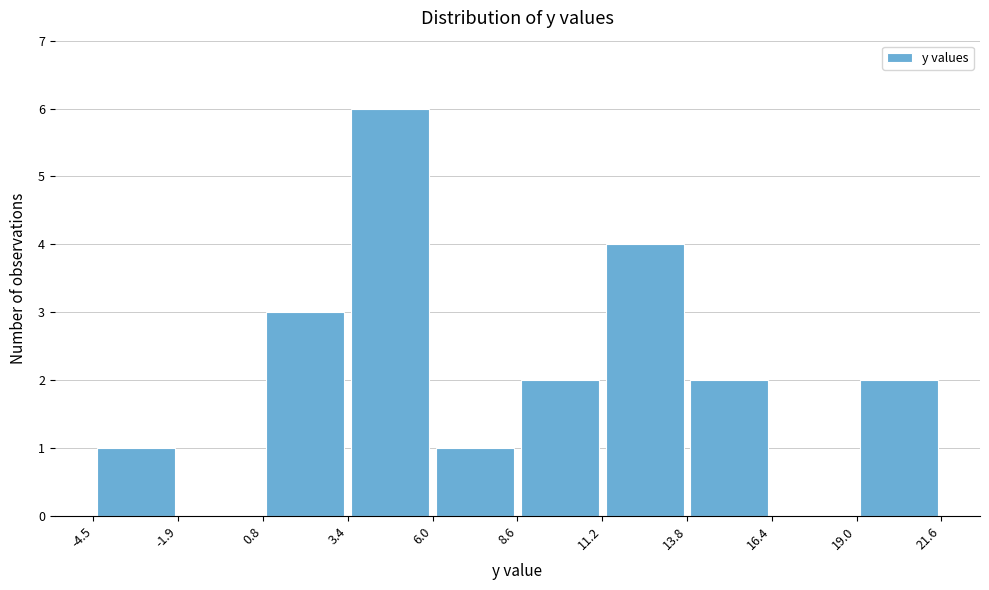

Over which range of the x-axis is the bar tallest?

3.4 to 6.0